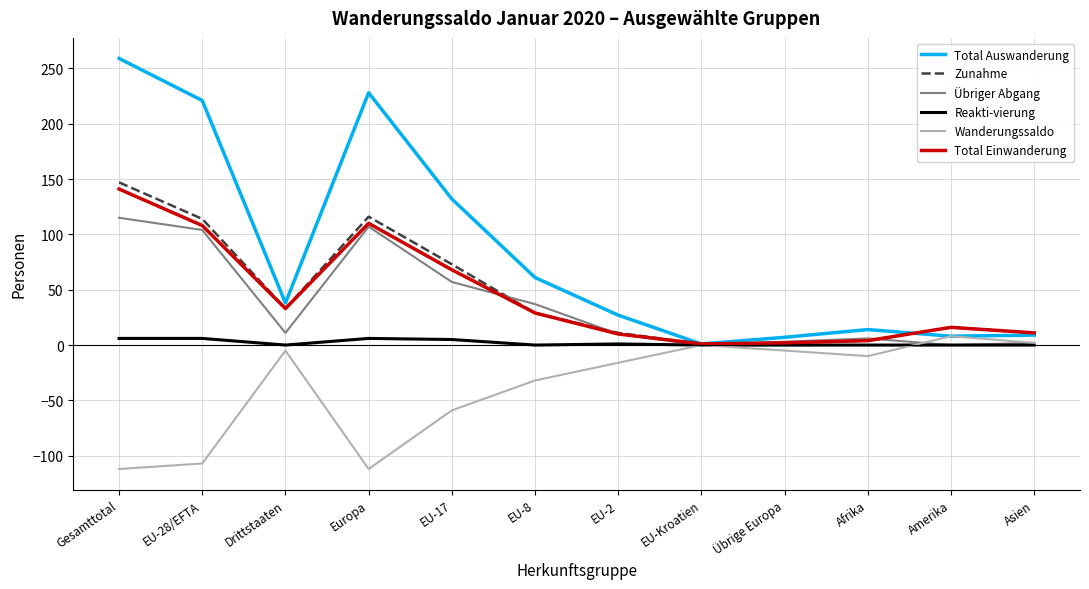

At how many categories does at least one series exceed 200?

3